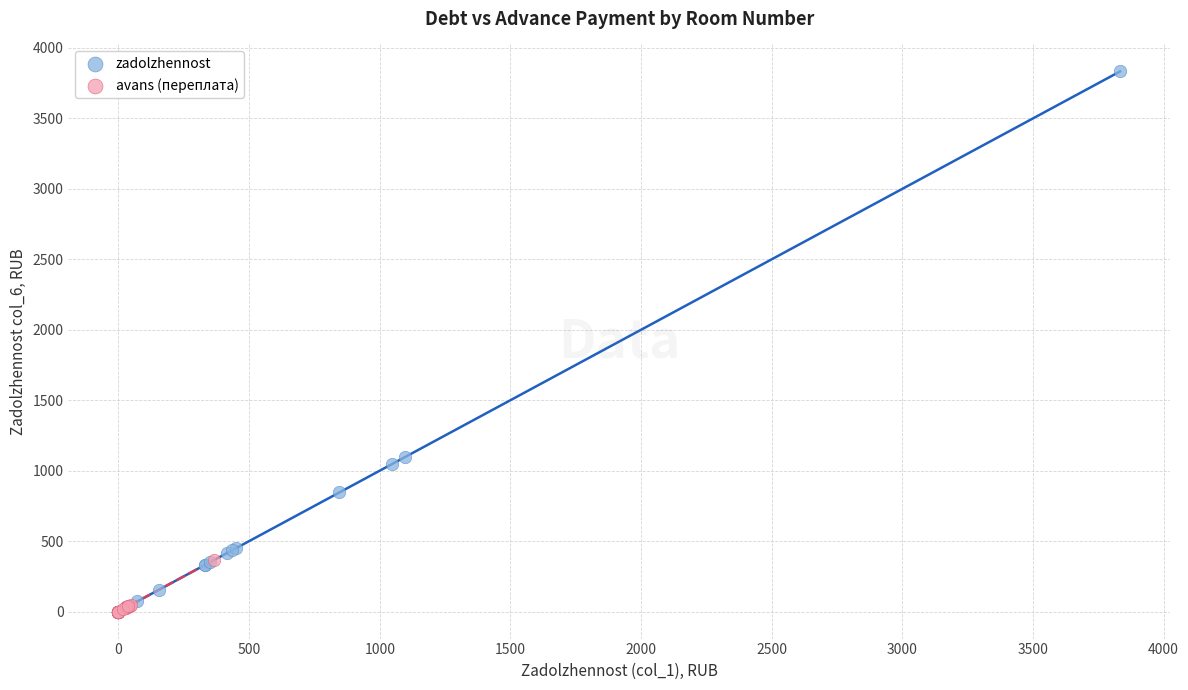

Which series contains the highest Y value?

zadolzhennost